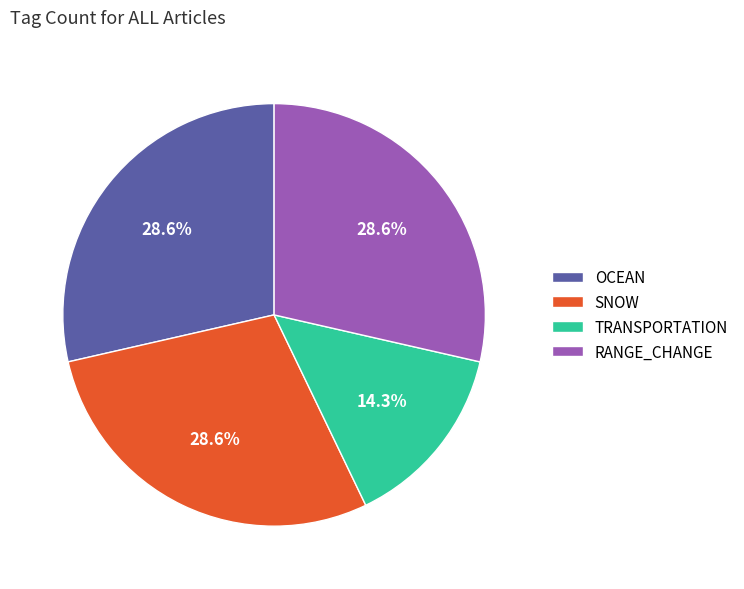

Combined, do SNOW and OCEAN account for over 50%?

Yes